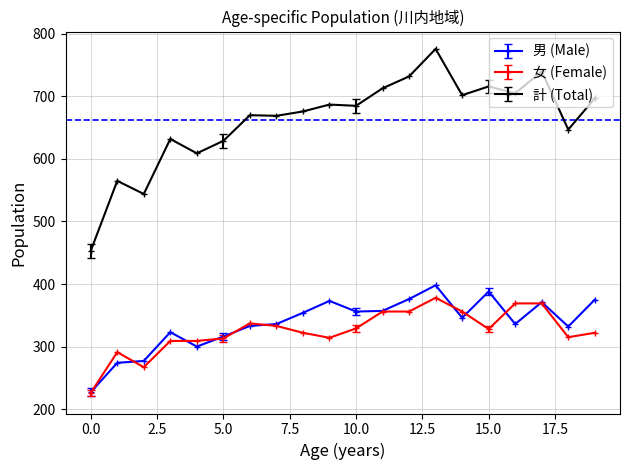

Which series has the largest total across all categories?

計 (Total)